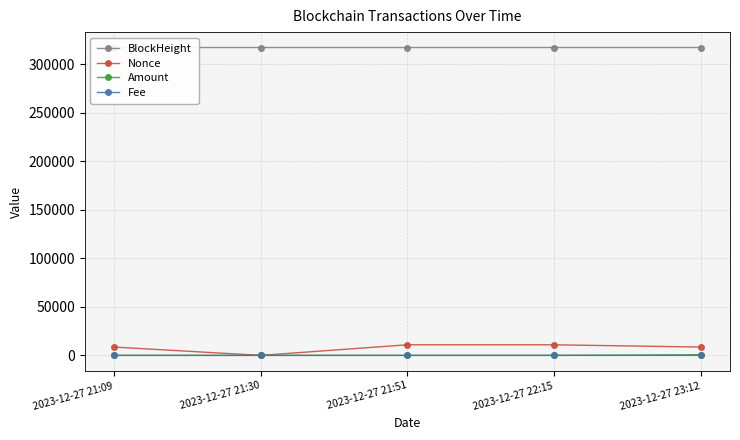

What is the difference between the highest and lowest values at 2023-12-27 21:51?

317163.9